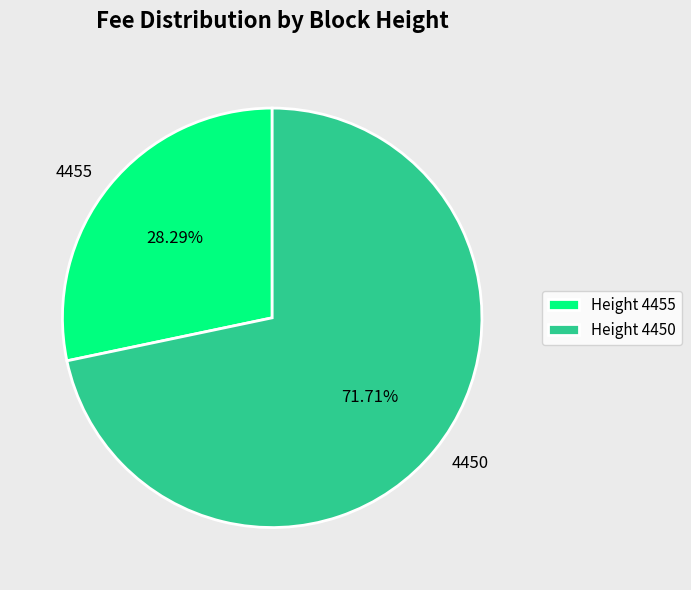

What percentage is the 4455 slice, to the nearest percent?

28%